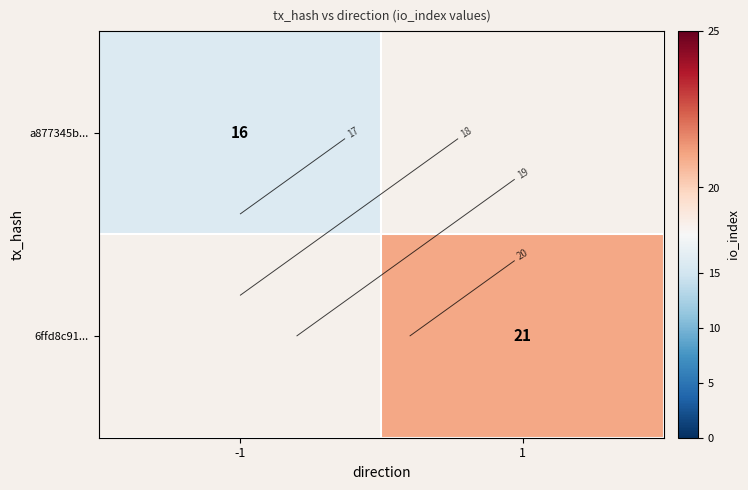

True or false: a877345b... has a value of 8.9 at -1.

False